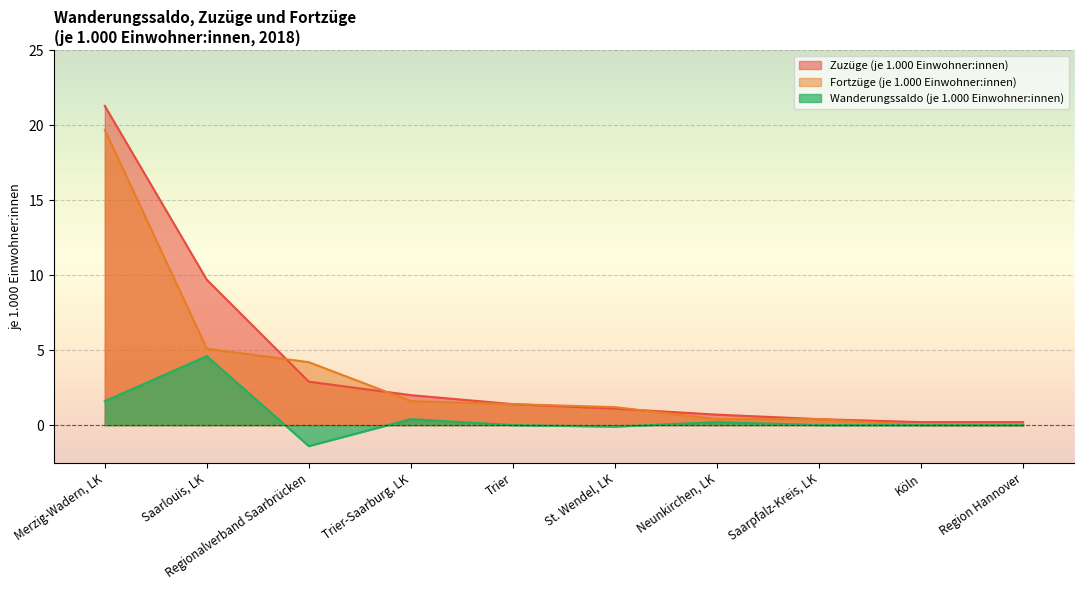

True or false: Zuzüge (je 1.000 Einwohner:innen) and Wanderungssaldo (je 1.000 Einwohner:innen) cross at least once.

False